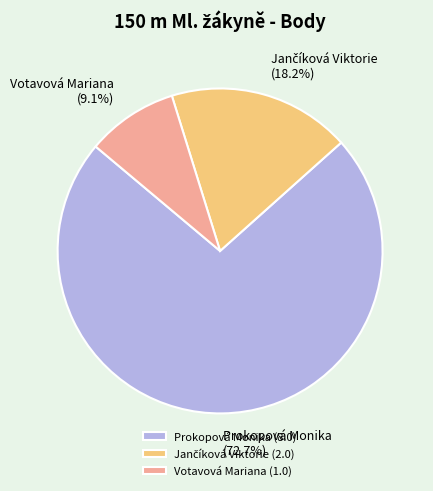

What is the total percentage of Prokopová Monika (8.0) and Votavová Mariana (1.0)?

81.8%